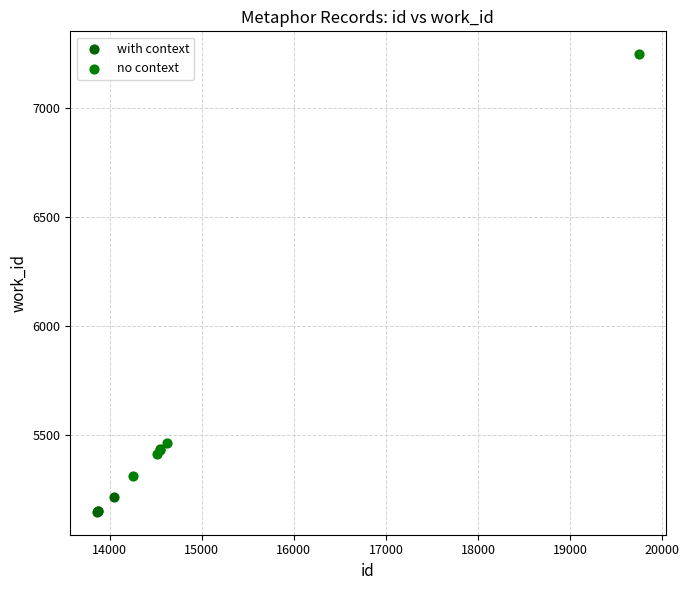

Which series reaches the minimum Y coordinate?

with context